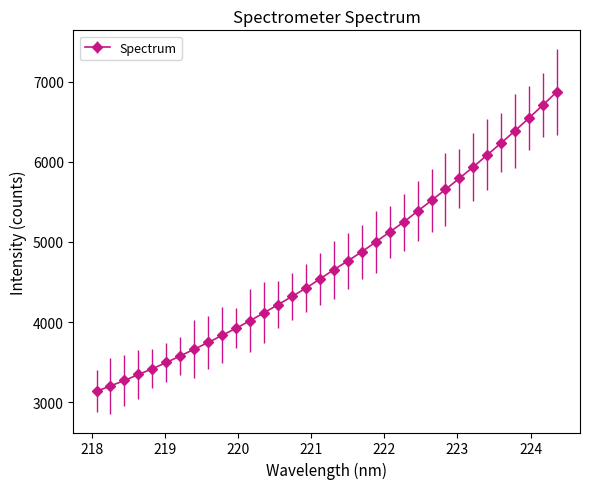

What is the difference between the second highest and second lowest values?

3504.5